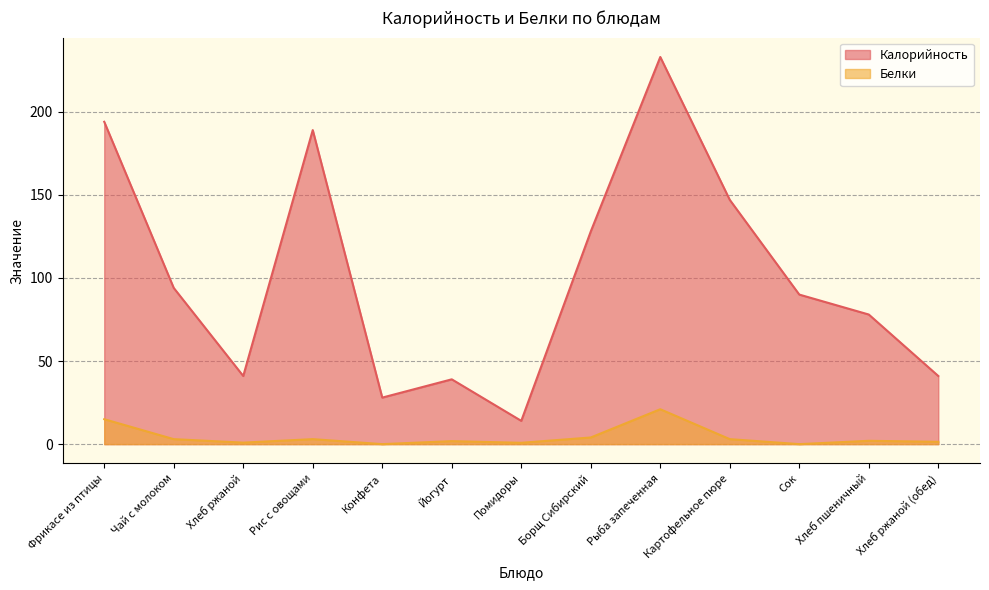

True or false: Калорийность and Белки intersect in this chart.

False